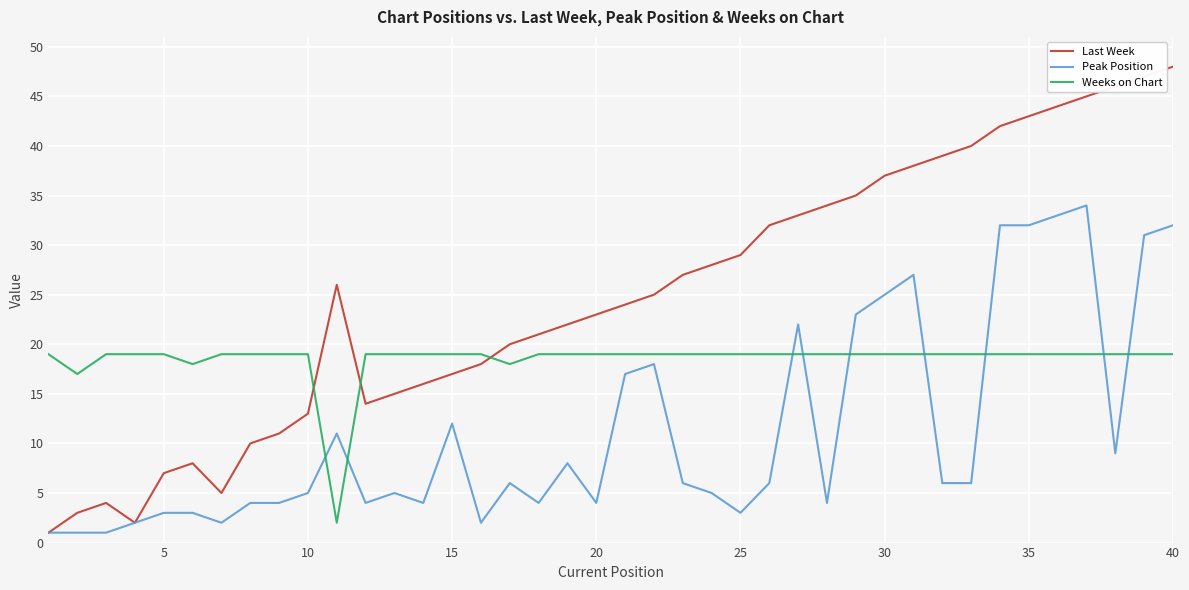

Which series has the largest total across all categories?

Last Week